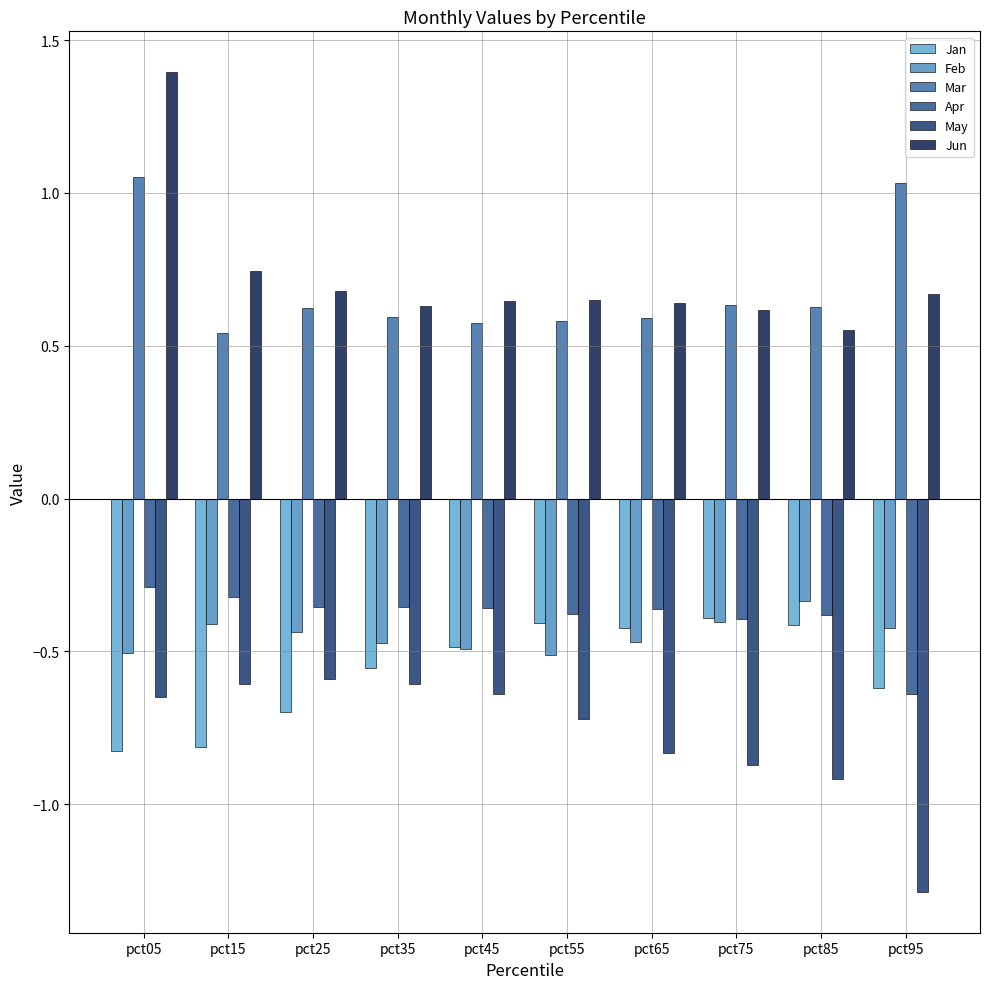

At how many categories does at least one series exceed 0?

10